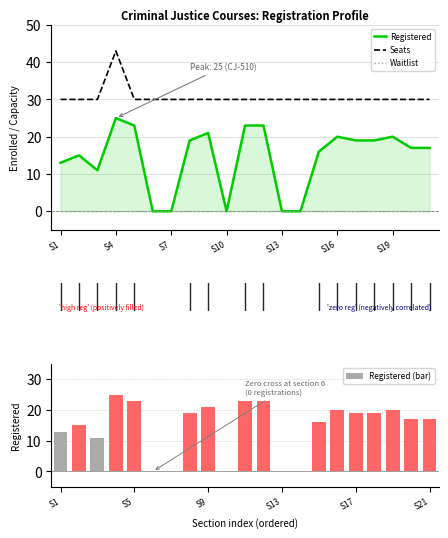

Which series changed the most between CJ-505
70131D and CJ-515
70140D?

Registered